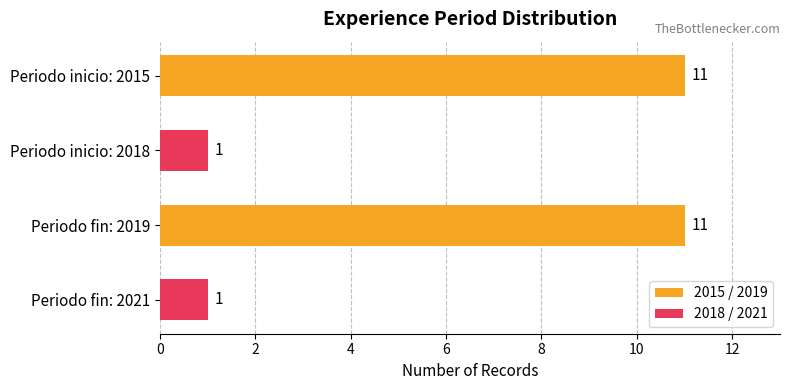

How many values are between 1 and 11?

4